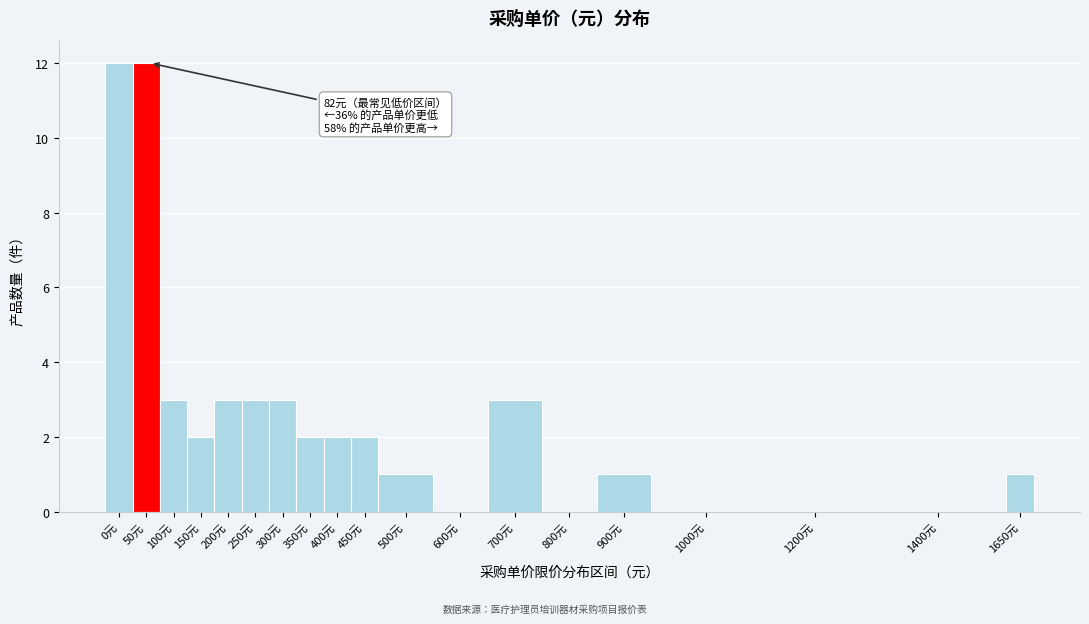

Reading right to left, transcribe all the data shown in this chart.

1650元=1	1400元=0	1200元=0	1000元=0	900元=1	800元=0	700元=3	600元=0	500元=1	450元=2	400元=2	350元=2	300元=3	250元=3	200元=3	150元=2	100元=3	50元=12	0元=12